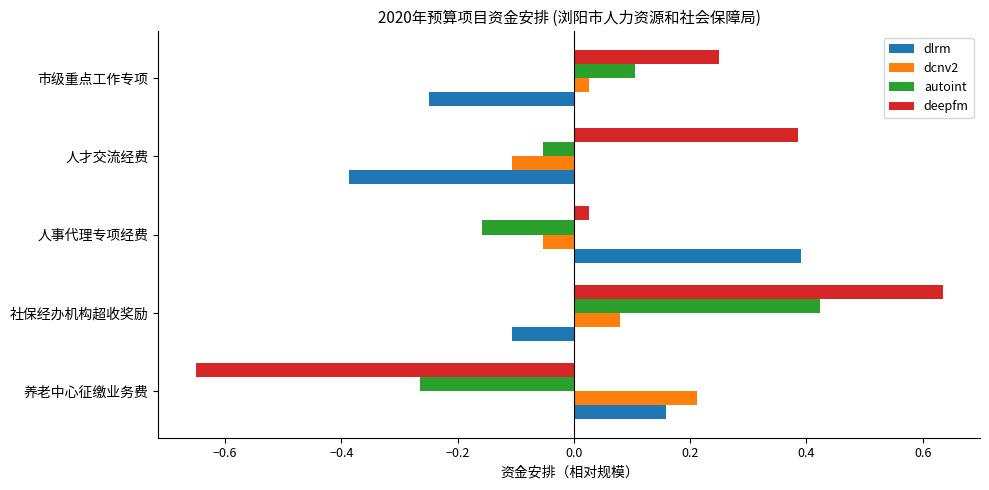

Is the value of deepfm at 人事代理专项经费 greater than the value of autoint at 市级重点工作专项?

No